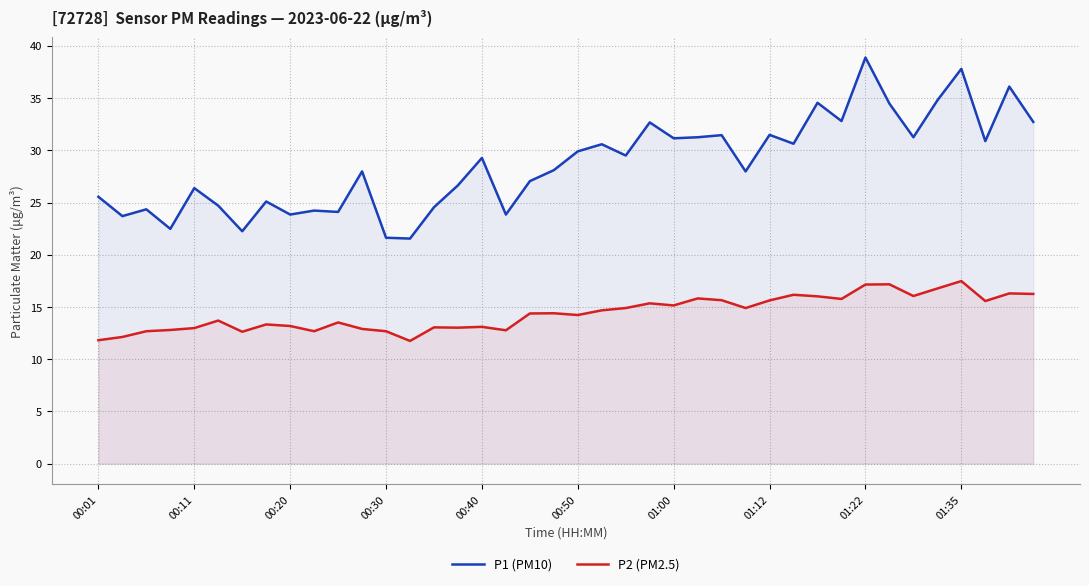

Does the chart have visible grid lines?

Yes